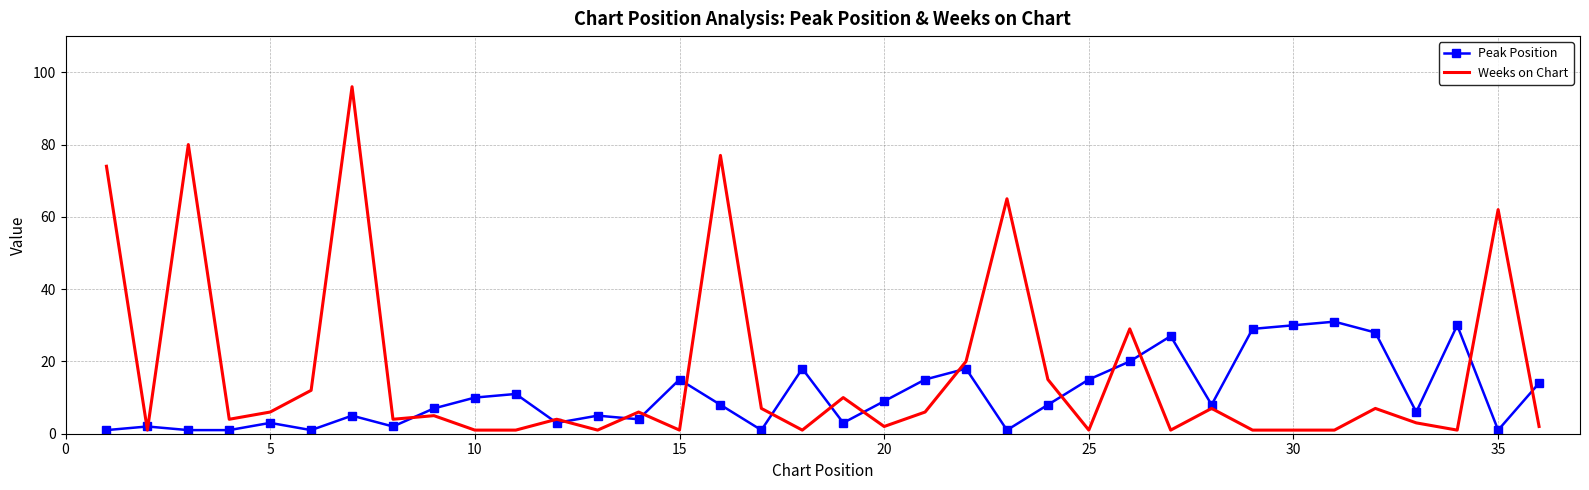

What is the highest value of the Weeks on Chart series?

96